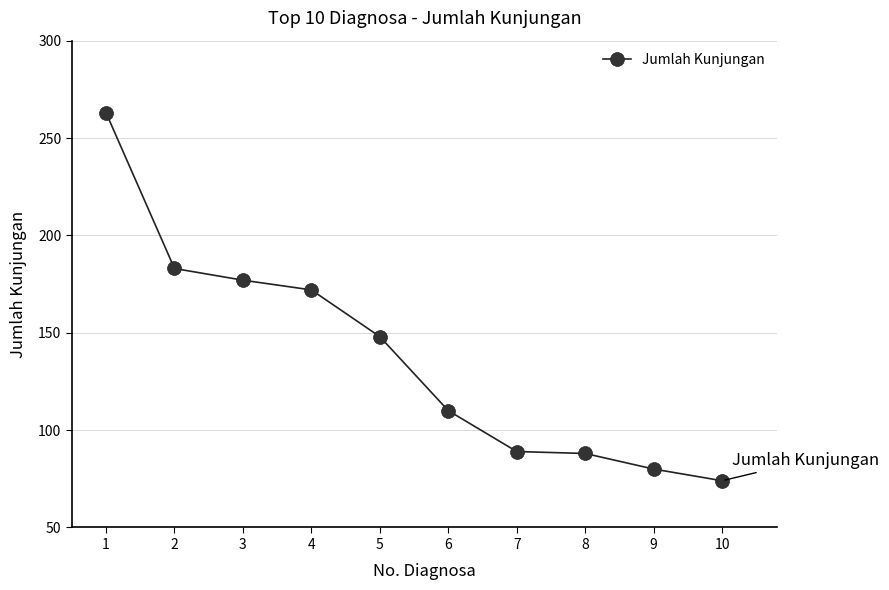

Between 7 and 9, which is larger?

7